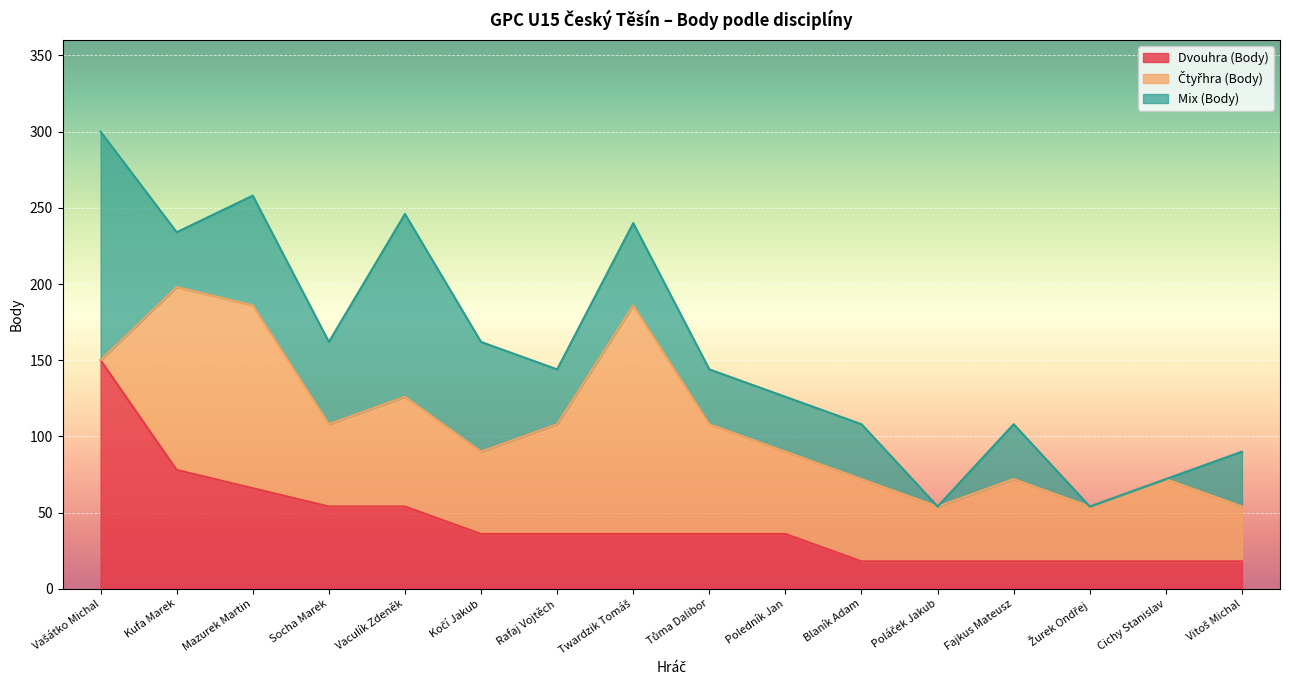

How many times do Čtyřhra (Body) and Mix (Body) cross each other?

2